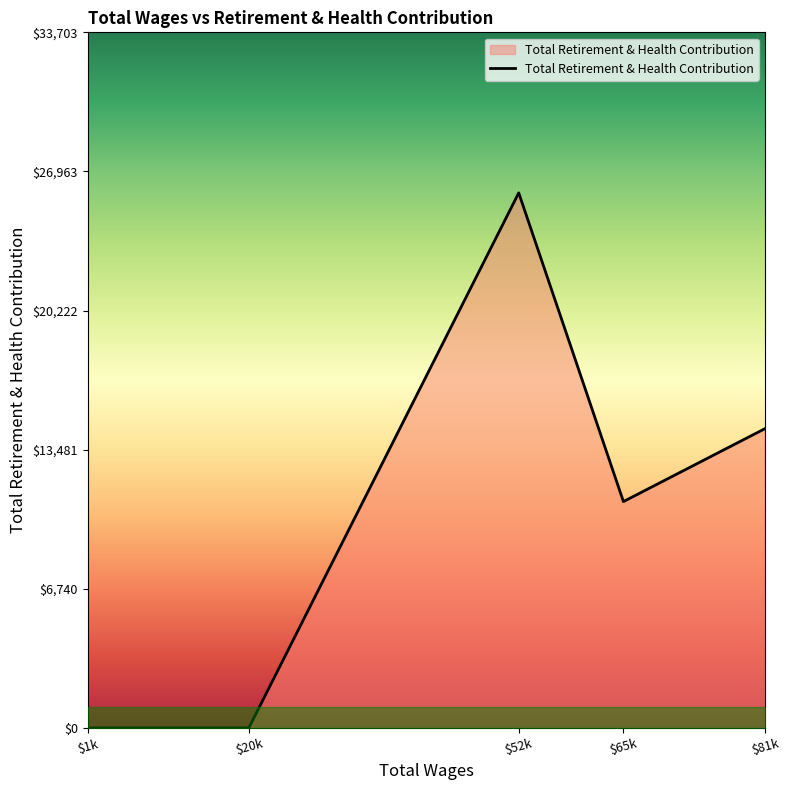

How many categories are shown in the chart?

5